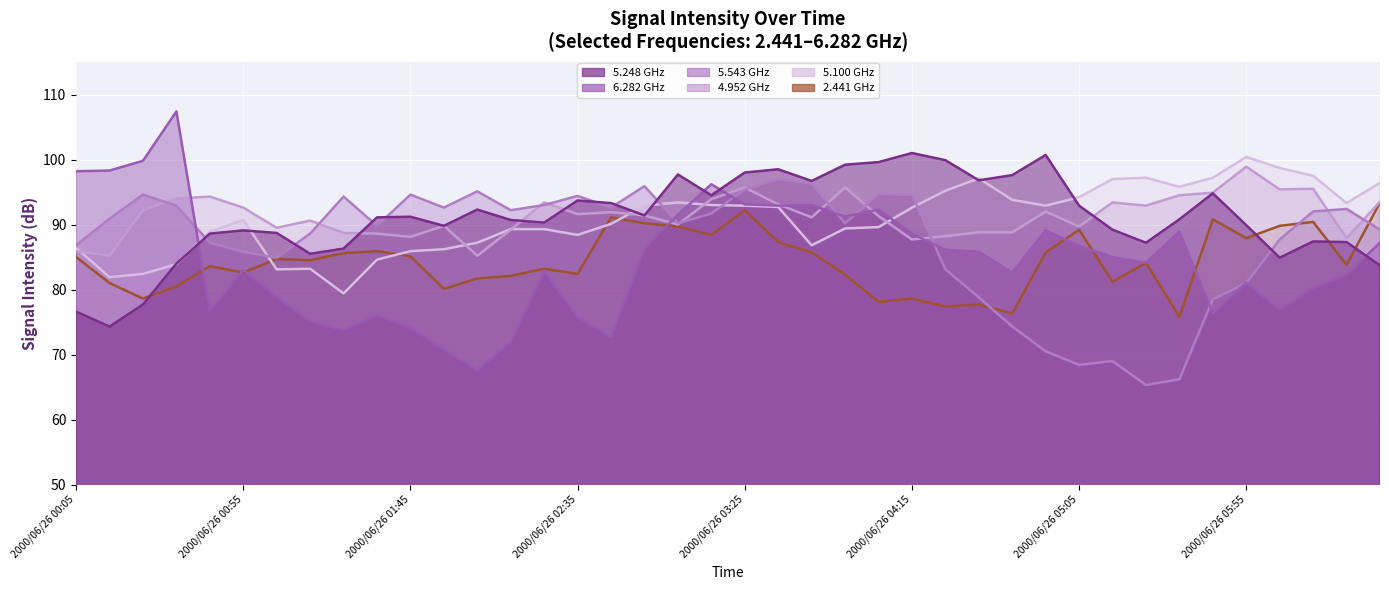

At 14, list the series in order from largest to smallest.

Mean 4.952 GHz, Mean 5.543 GHz, Mean 5.248 GHz, Mean 5.100 GHz, Mean 2.441 GHz, Mean 6.282 GHz